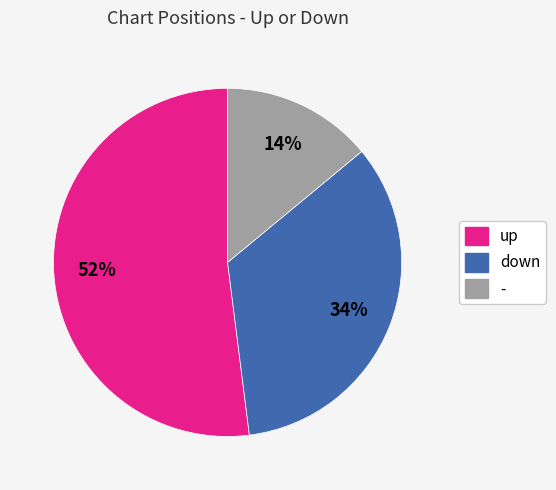

How many segments does this pie chart have?

3